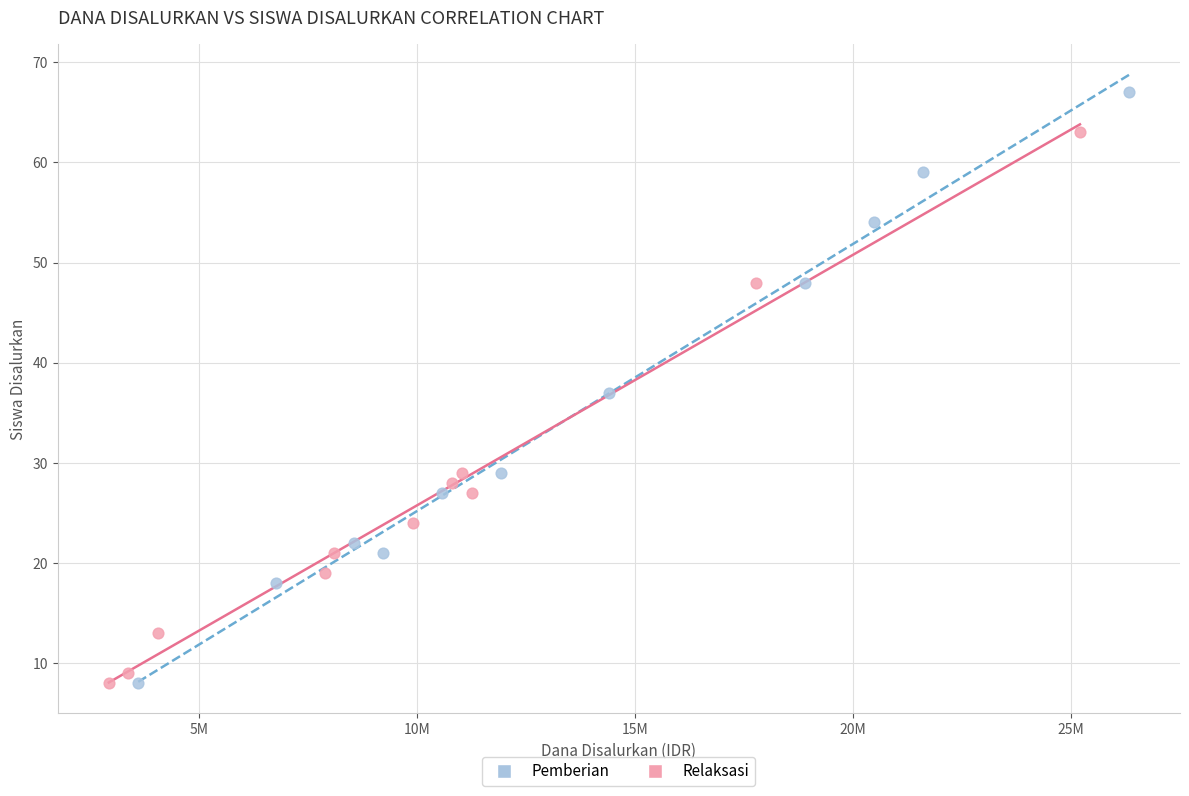

Which series contains the highest Y value?

Pemberian